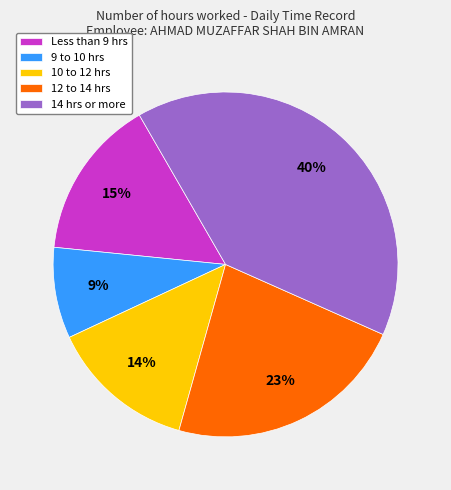

Count the number of slices in the pie.

5